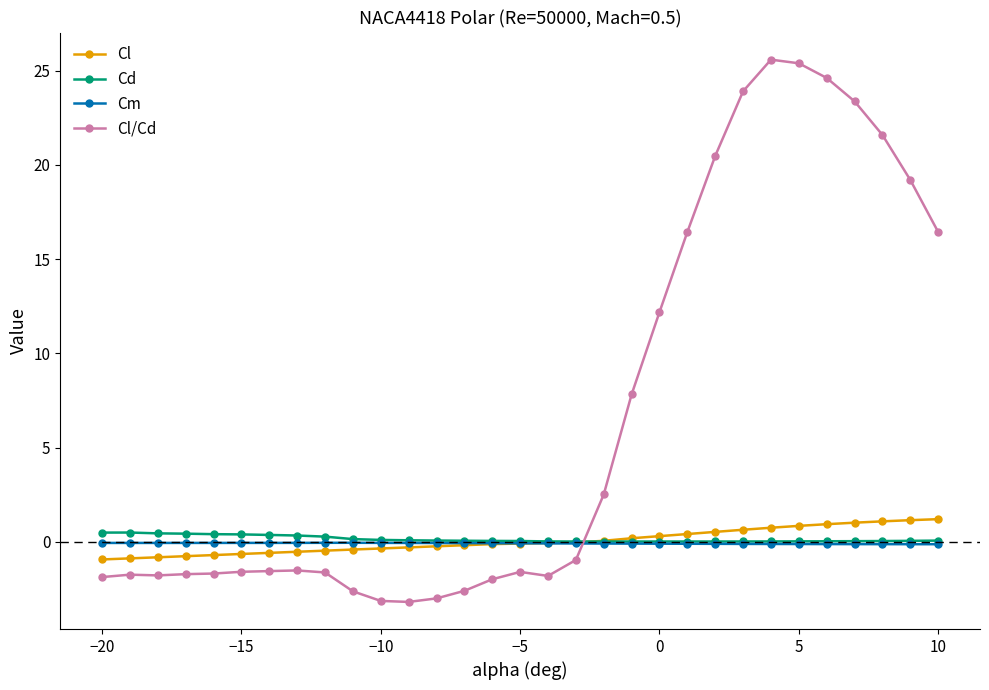

What is the maximum value for Cl/Cd?

25.6